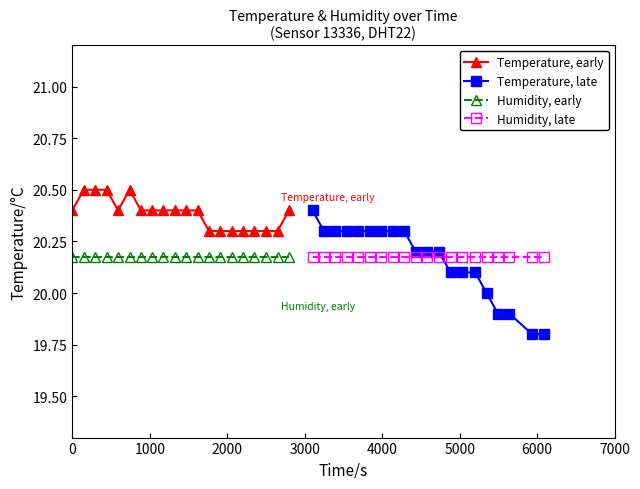

True or false: Humidity, early and Temperature, early intersect in this chart.

False